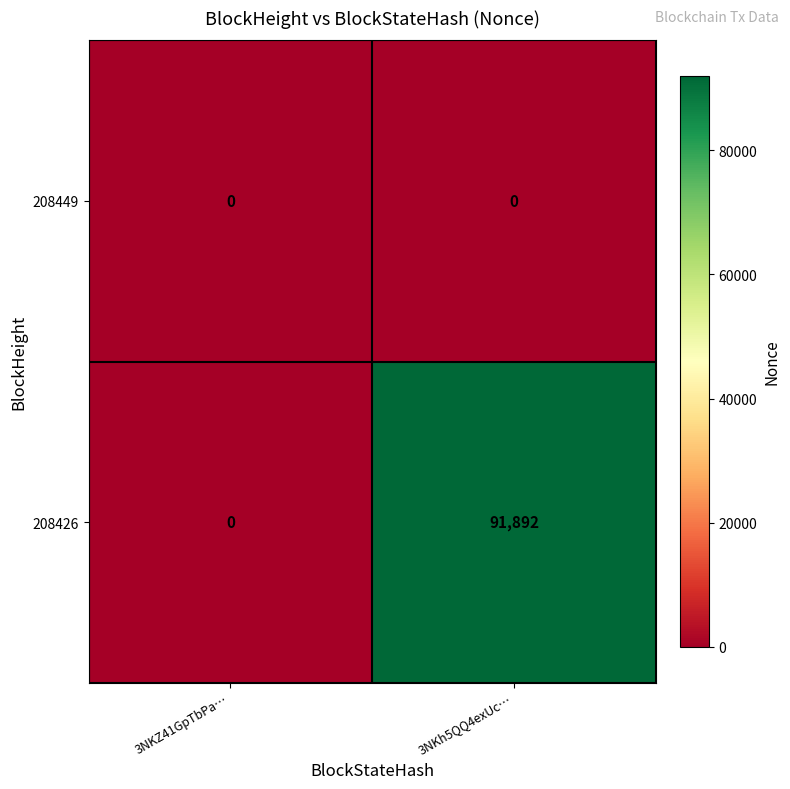

List the series in order of their overall mean, lowest first.

208449, 208426